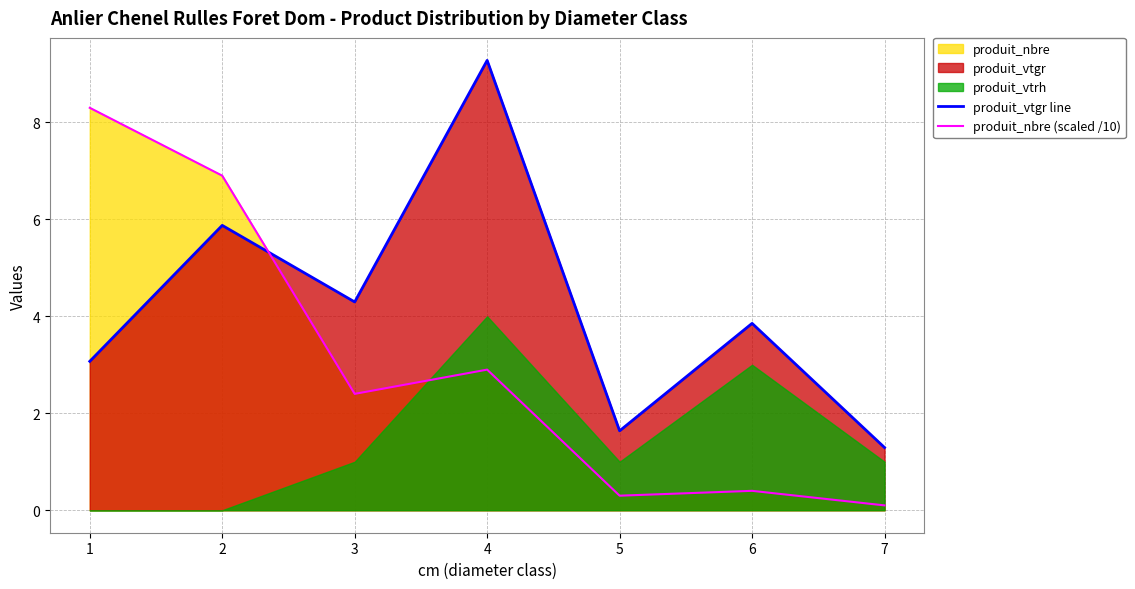

Between 3 and 6, which series saw the biggest shift?

produit_nbre (scaled /10)